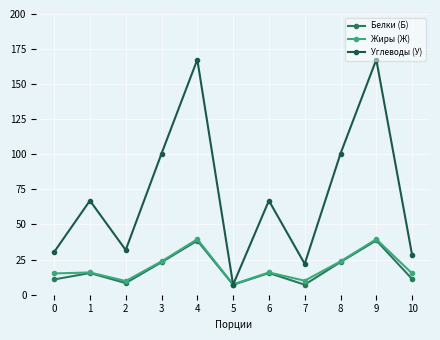

What is the total value across all series at 5?

21.5